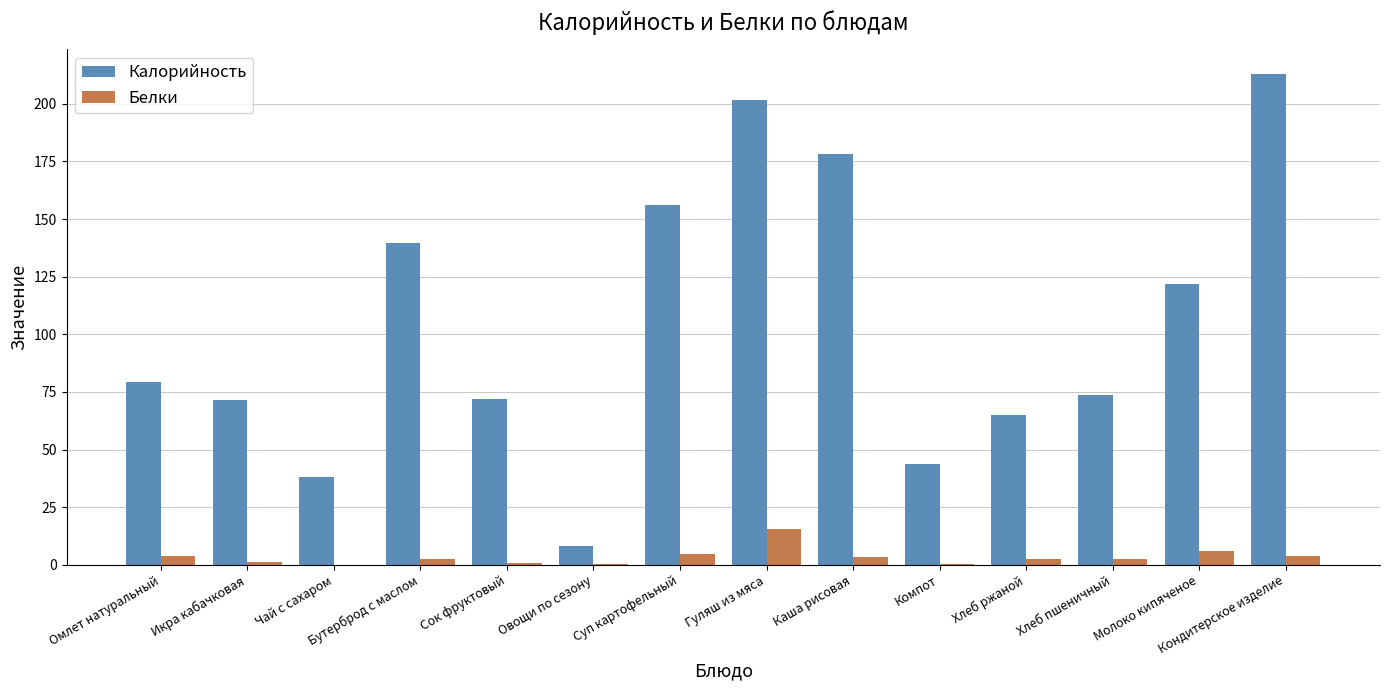

How many series are shown in this chart?

2